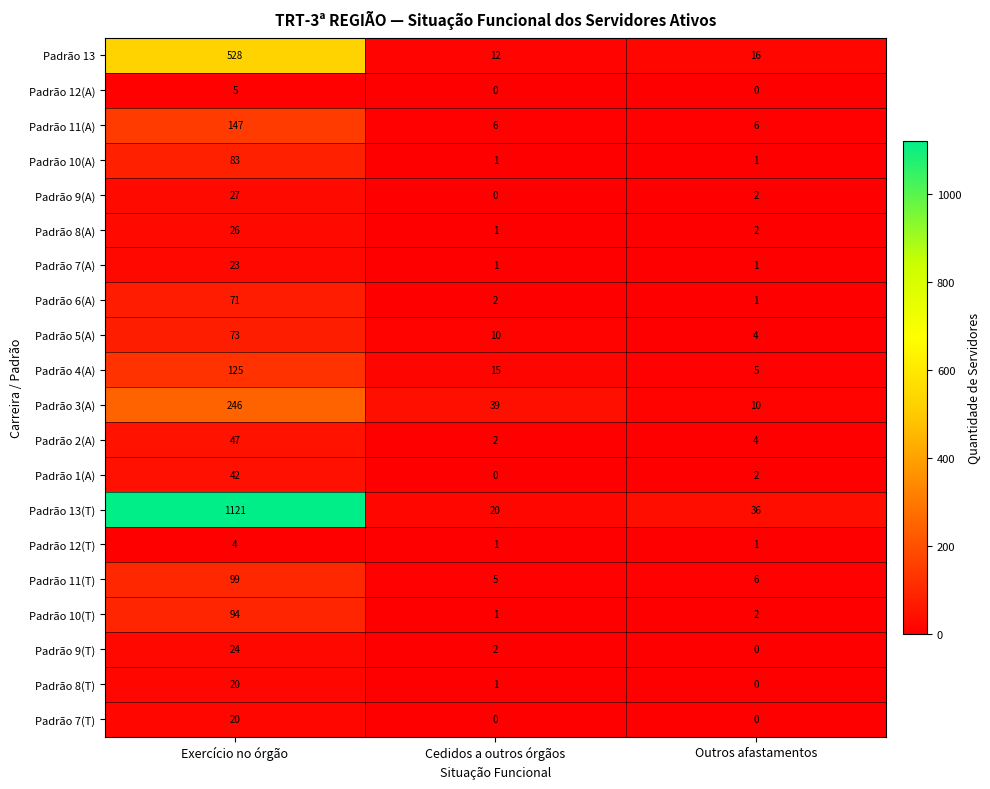

What is the total value across all series at Cedidos a outros órgãos?

119